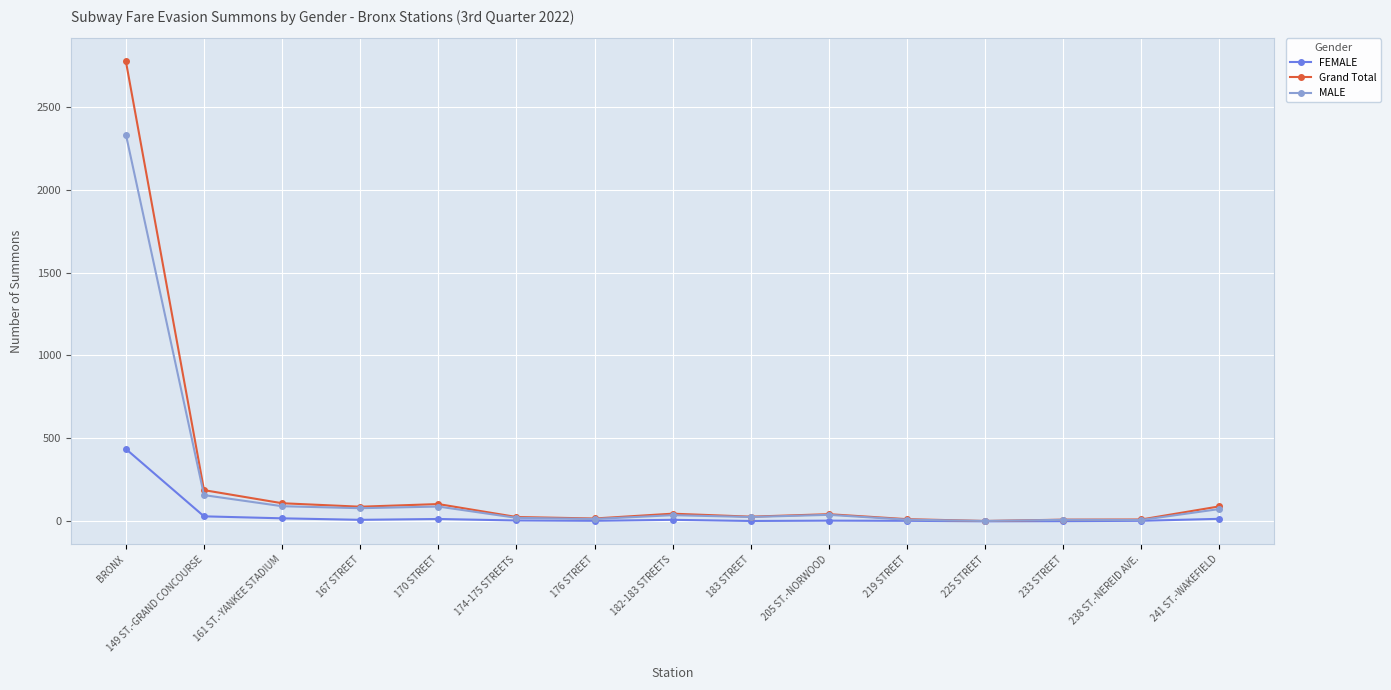

What is the greatest value displayed?

2773